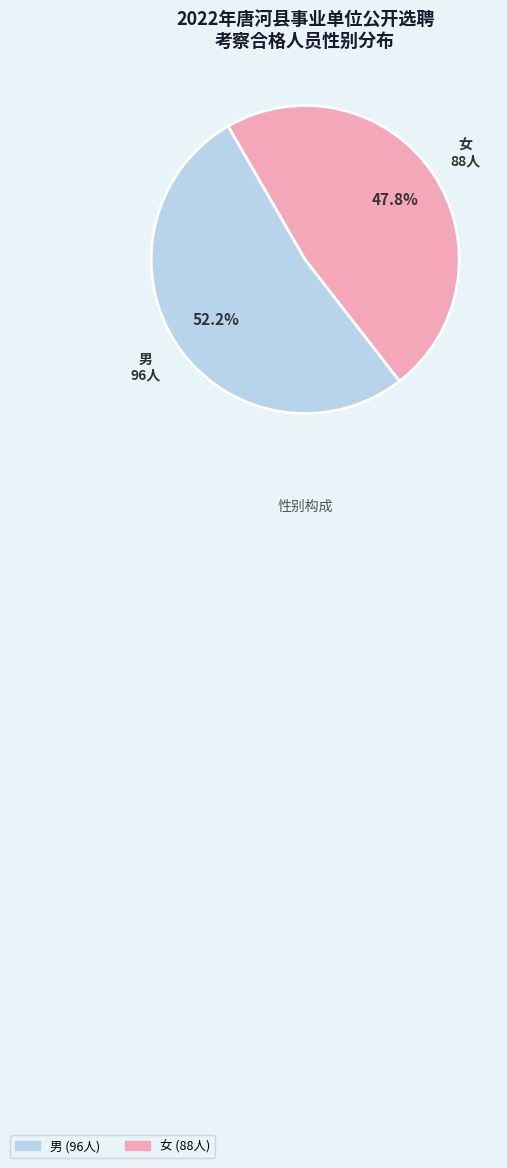

Does 女 account for over 50% of the chart?

No